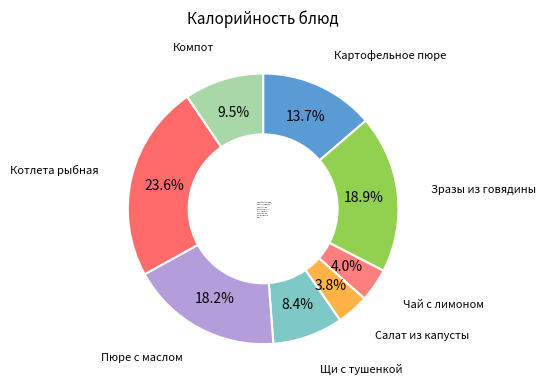

What percentage is the Картофельное пюре slice, to the nearest percent?

14%